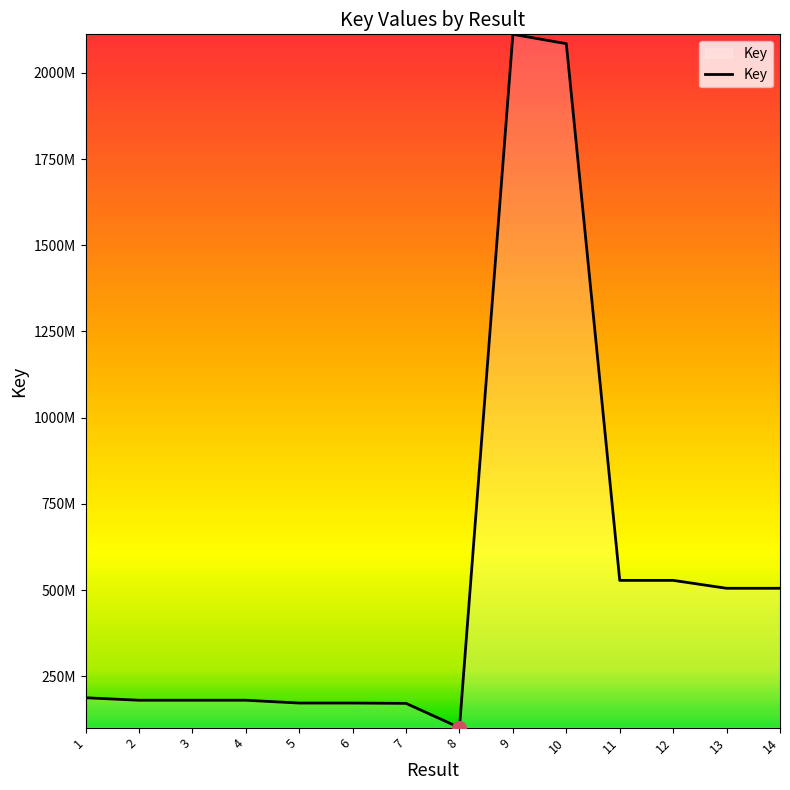

Does the chart have visible grid lines?

No